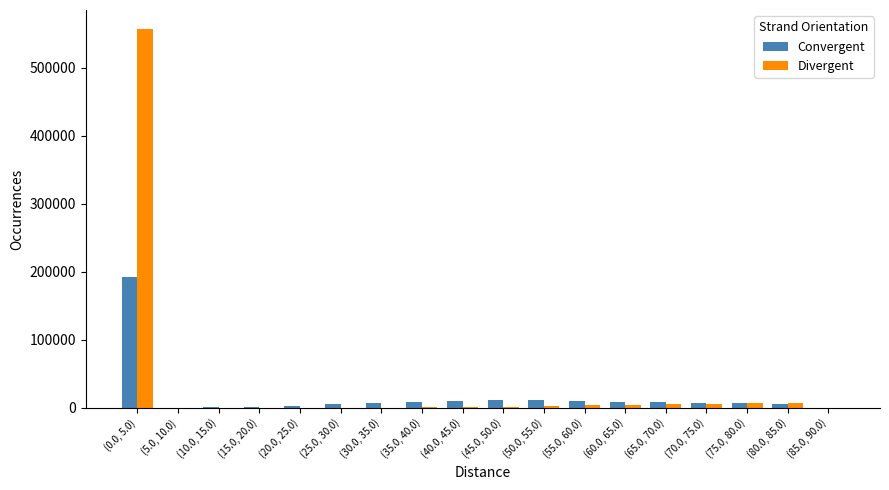

What is the maximum value for Convergent?

191764